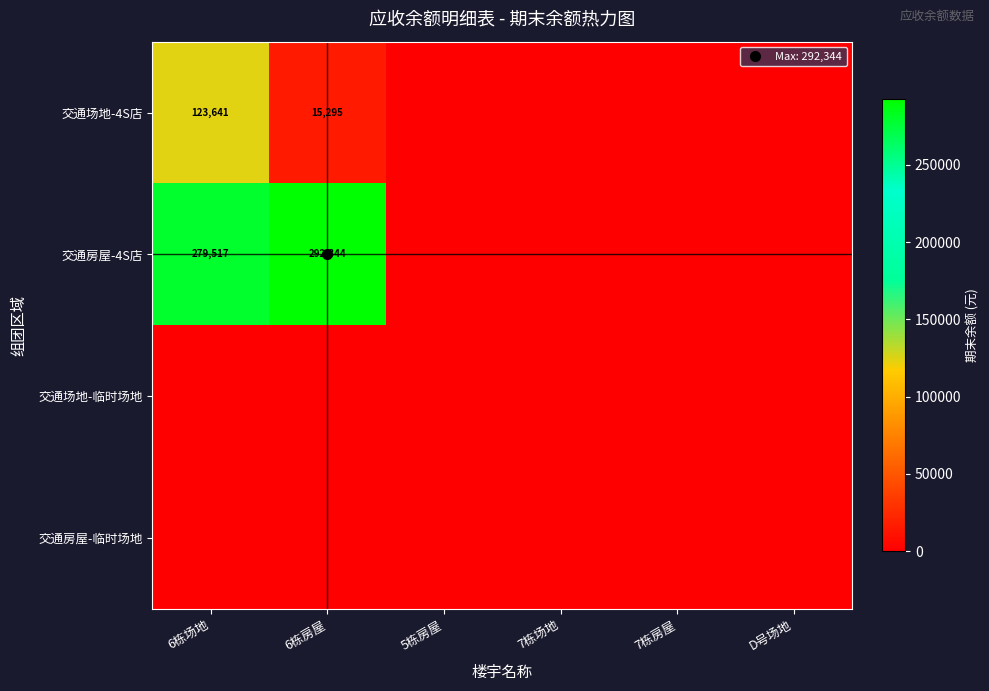

Is the value of 交通场地-临时场地 at D号场地 greater than the value of 交通房屋-4S店 at 6栋房屋?

No